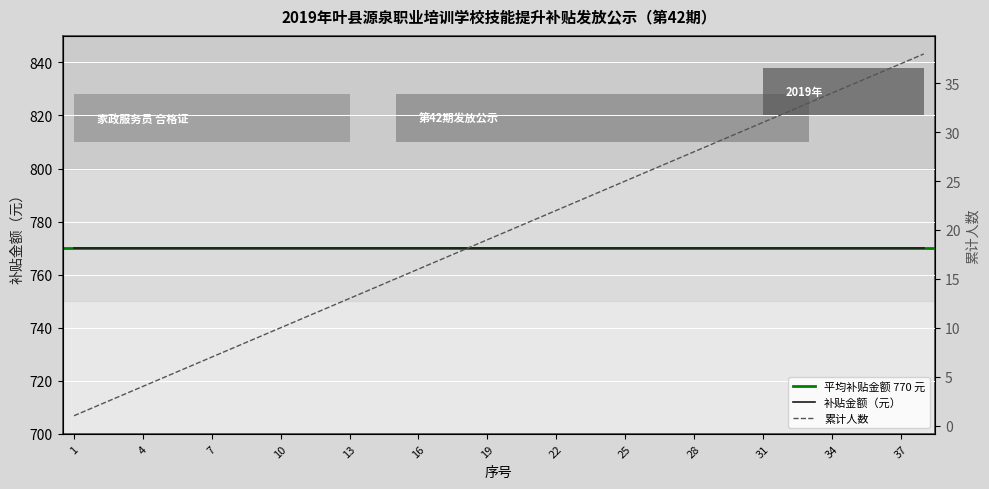

True or false: there are more than 2 points higher than both neighbors.

False